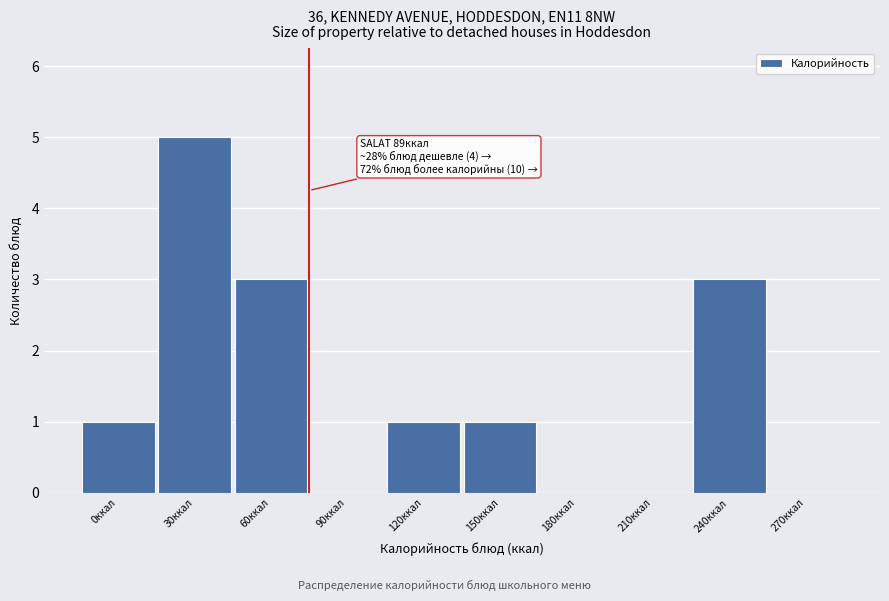

Reading left to right, list all the values displayed in this chart.

0ккал=1	30ккал=5	60ккал=3	90ккал=0	120ккал=1	150ккал=1	180ккал=0	210ккал=0	240ккал=3	270ккал=0